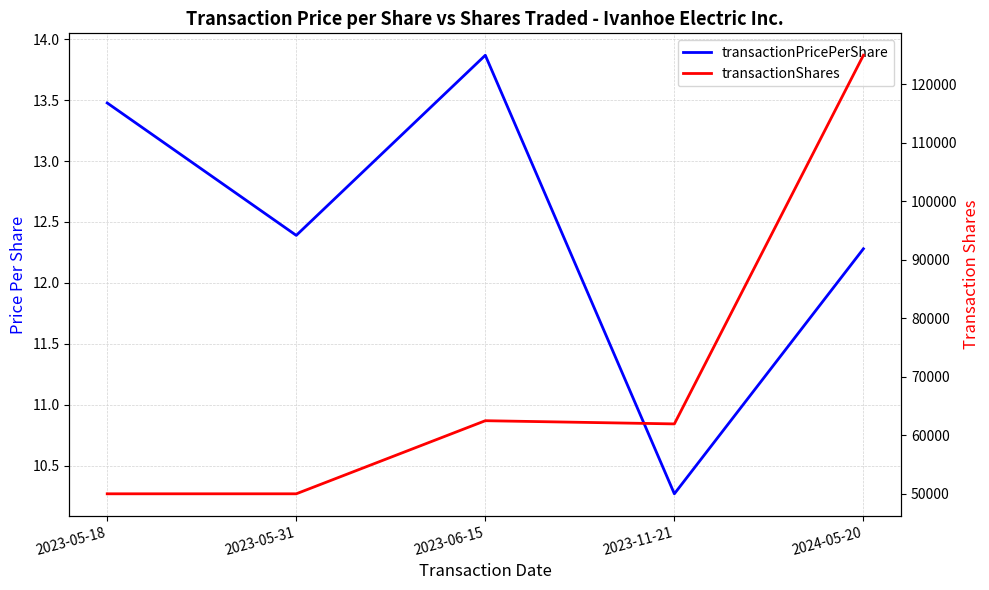

The value of transactionShares at 2023-05-18 is 50000.0. True or false?

True